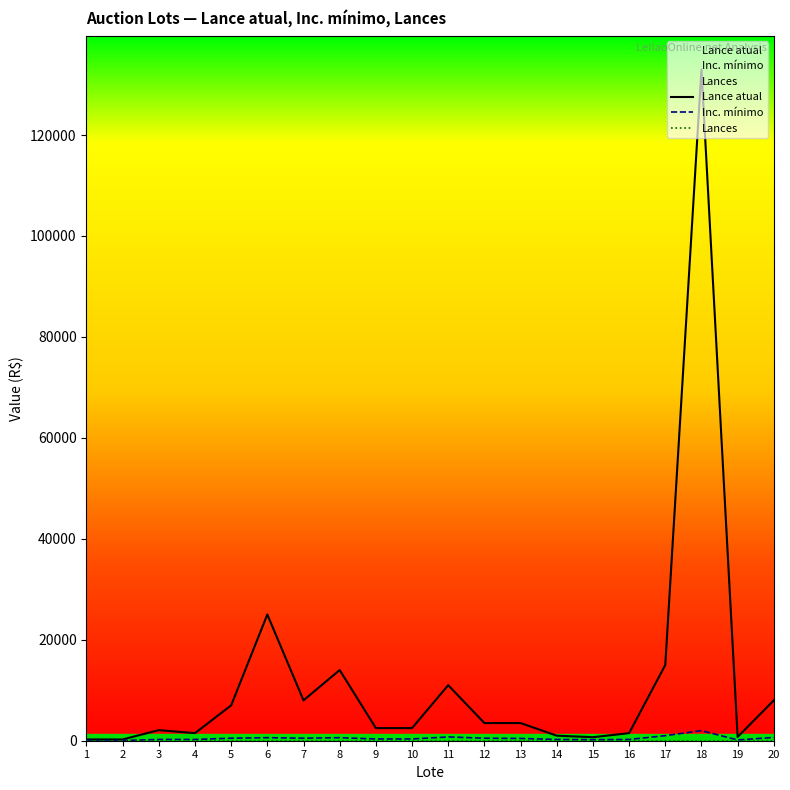

At 4, list the series in order from smallest to largest.

Lances, Inc. mínimo, Lance atual